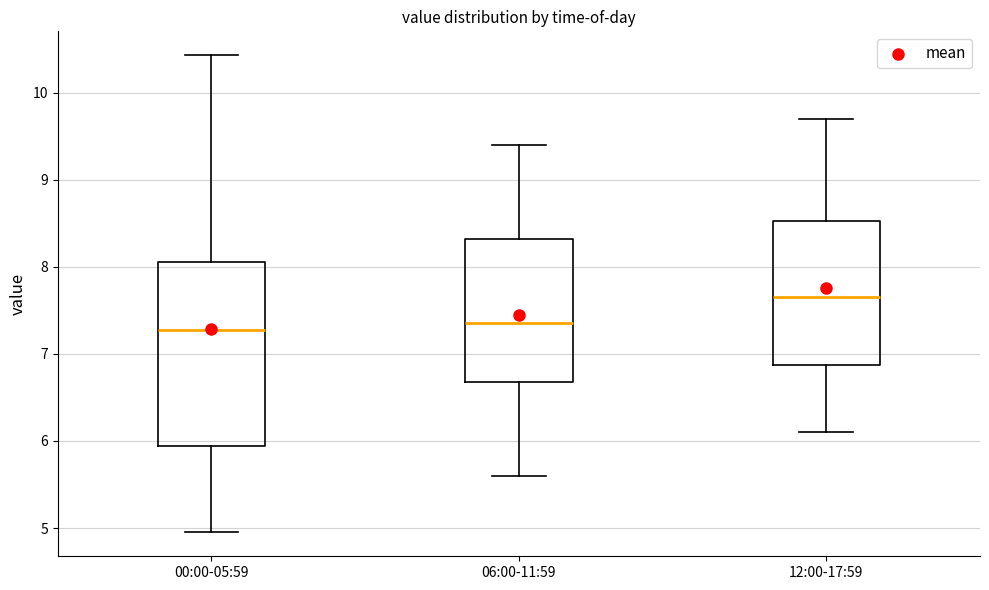

Which box is the tallest, from its lower edge to its upper edge?

00:00-05:59